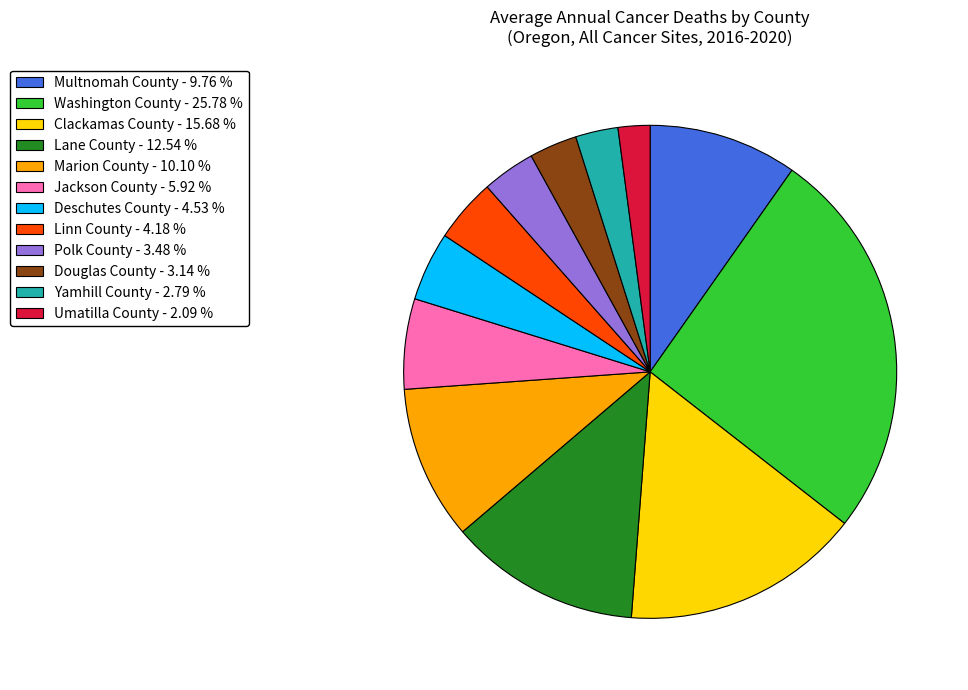

Do Jackson County - 5.92 % and Yamhill County - 2.79 % together represent more than half of the pie?

No